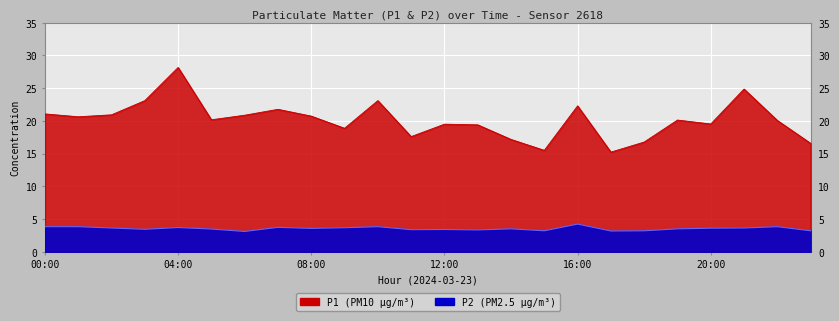

What is the highest value of the P2 series?

4.2